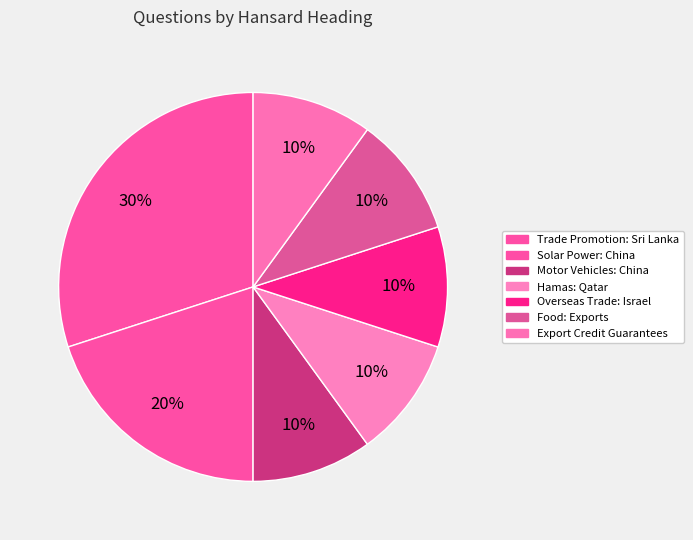

Which slice is the smallest?

Motor Vehicles: China